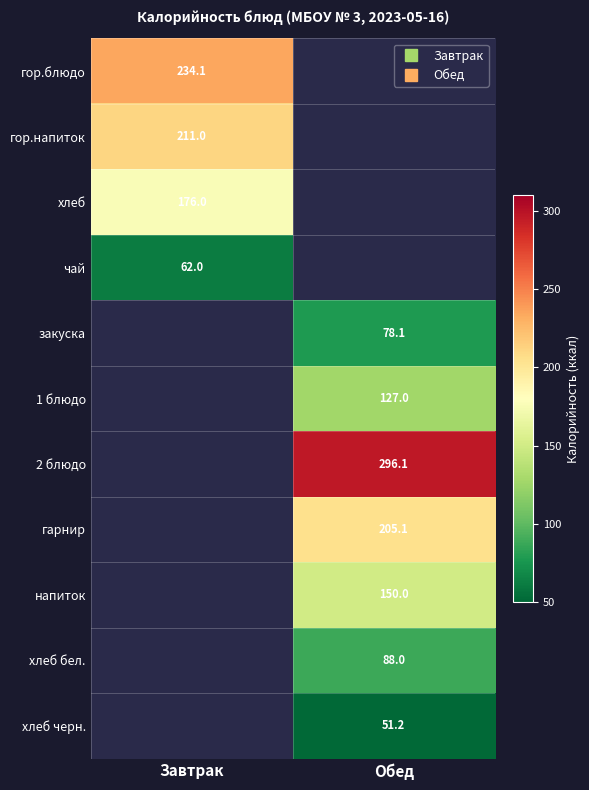

Is the value of 2 блюдо at Завтрак greater than the value of хлеб черн. at Завтрак?

No